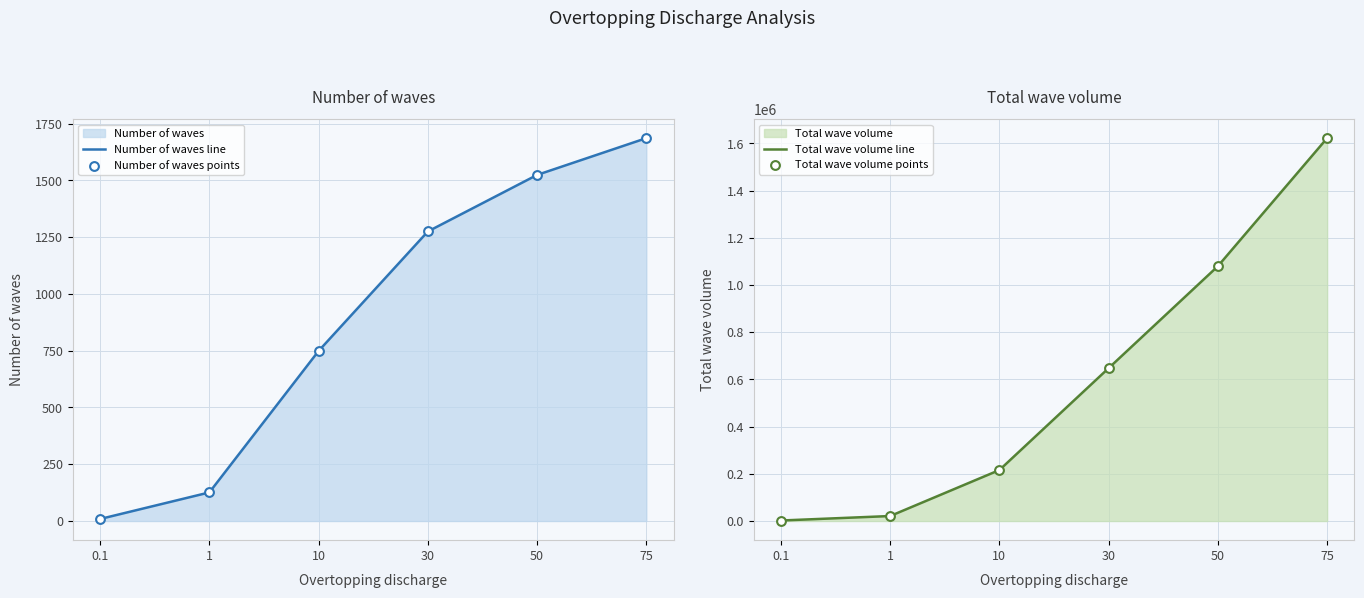

Which series contains the highest Y value?

Total wave volume line